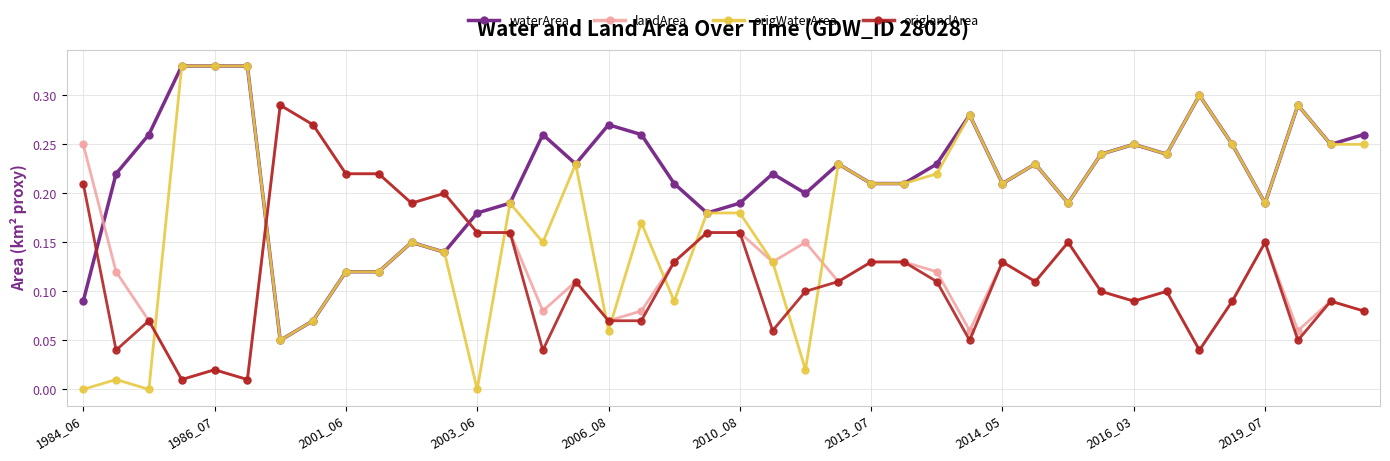

True or false: landArea has more than 2 interior local peaks.

True